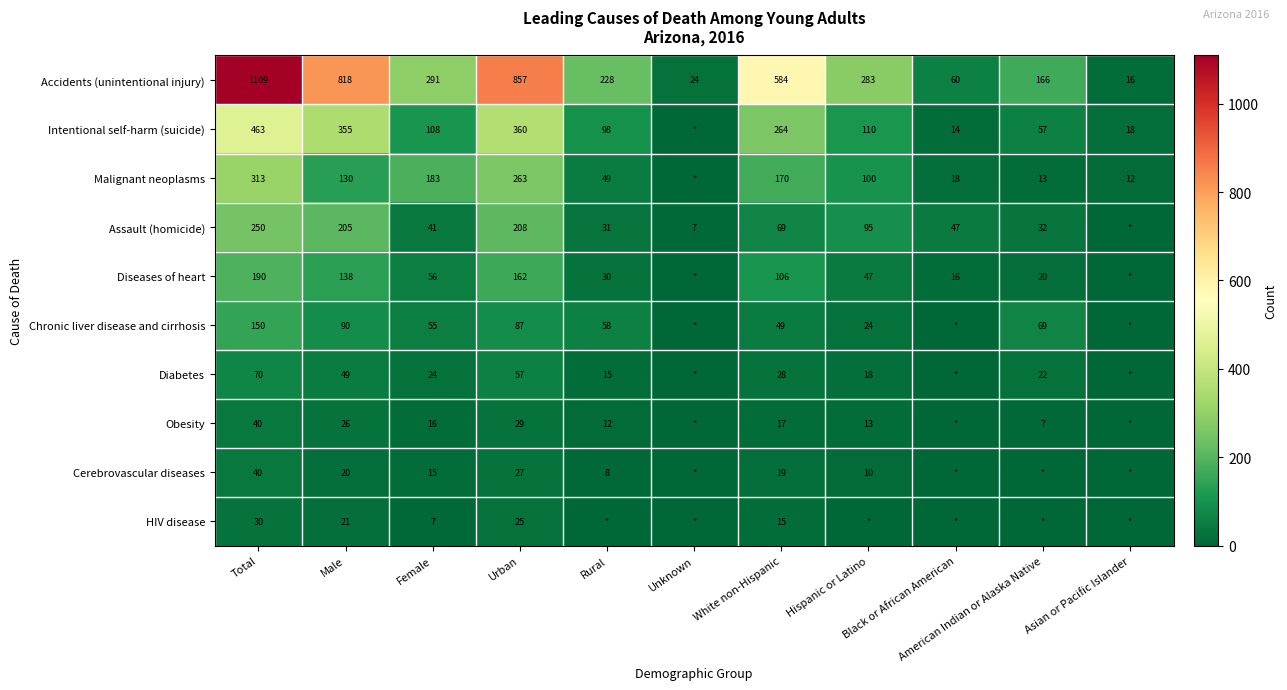

What is the average value of the Accidents (unintentional injury) series?

403